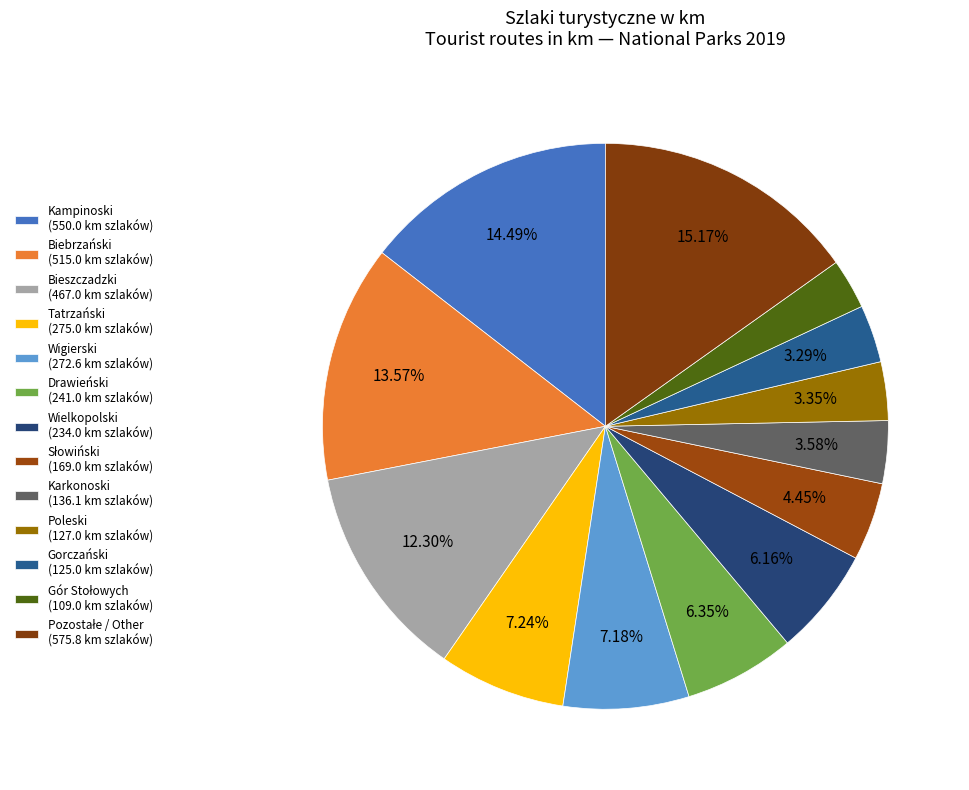

Is there a majority slice in this chart?

No